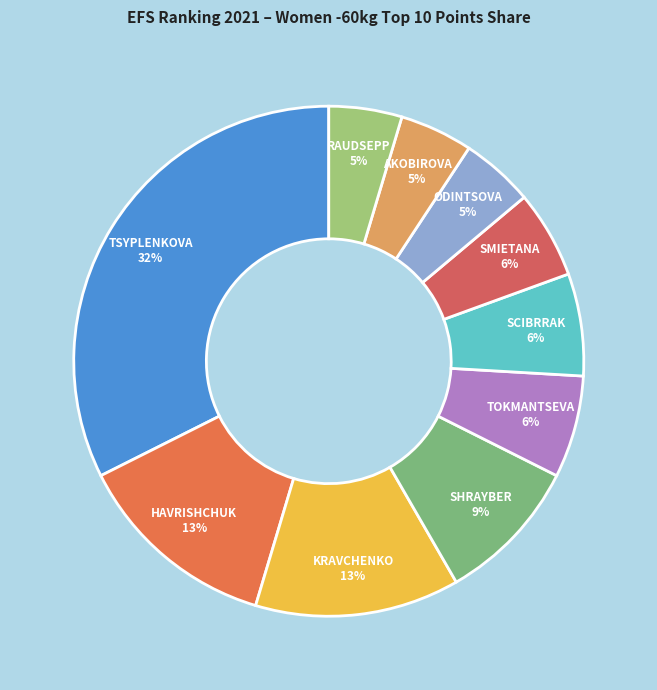

How many segments does this pie chart have?

10